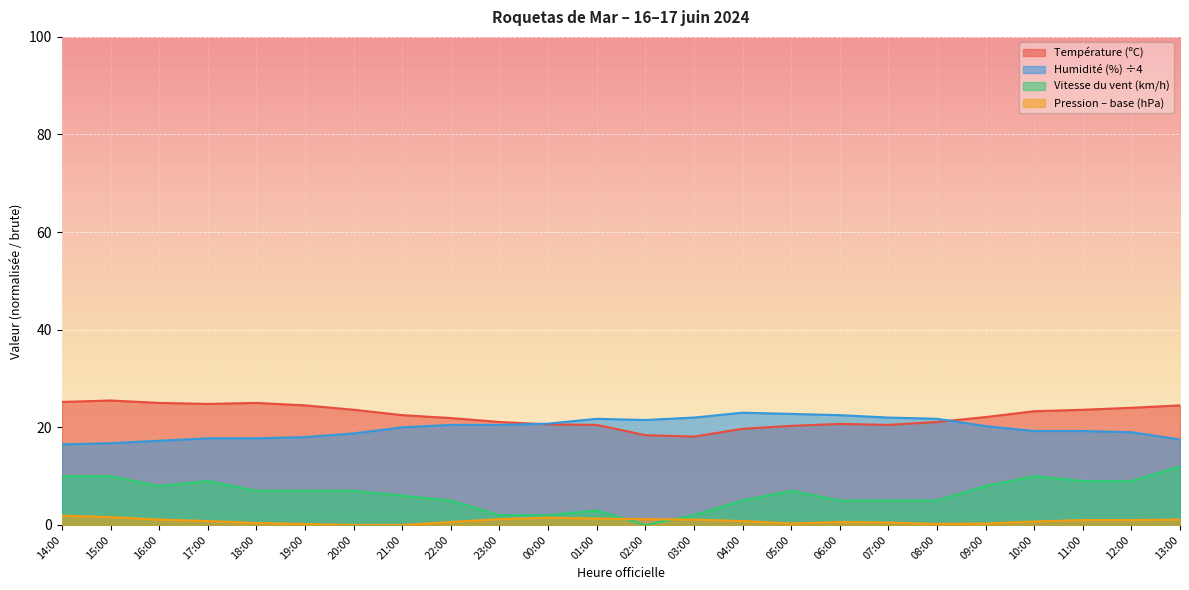

Reading right to left, transcribe all the data shown in this chart.

Température (ºC): 13:00=24.5	12:00=24.0	11:00=23.6	10:00=23.3	09:00=22.1	08:00=21.1	07:00=20.5	06:00=20.7	05:00=20.3	04:00=19.7	03:00=18.1	02:00=18.4	01:00=20.5	00:00=20.6	23:00=21.1	22:00=21.9	21:00=22.5	20:00=23.6	19:00=24.5	18:00=25.0	17:00=24.8	16:00=25.0	15:00=25.5	14:00=25.2
Humidité (%): 13:00=17.5	12:00=19.0	11:00=19.2	10:00=19.2	09:00=20.2	08:00=21.8	07:00=22.0	06:00=22.5	05:00=22.8	04:00=23.0	03:00=22.0	02:00=21.5	01:00=21.8	00:00=20.8	23:00=20.5	22:00=20.5	21:00=20.0	20:00=18.8	19:00=18.0	18:00=17.8	17:00=17.8	16:00=17.2	15:00=16.8	14:00=16.5
Vitesse du vent (km/h): 13:00=12.0	12:00=9.0	11:00=9.0	10:00=10.0	09:00=8.0	08:00=5.0	07:00=5.0	06:00=5.0	05:00=7.0	04:00=5.0	03:00=2.0	02:00=0.0	01:00=3.0	00:00=2.0	23:00=2.0	22:00=5.0	21:00=6.0	20:00=7.0	19:00=7.0	18:00=7.0	17:00=9.0	16:00=8.0	15:00=10.0	14:00=10.0
Pression (hPa): 13:00=1.1	12:00=1.0	11:00=1.0	10:00=0.7	09:00=0.3	08:00=0.2	07:00=0.5	06:00=0.6	05:00=0.3	04:00=0.8	03:00=1.1	02:00=1.2	01:00=1.3	00:00=1.5	23:00=1.2	22:00=0.6	21:00=0.0	20:00=0.0	19:00=0.2	18:00=0.4	17:00=0.8	16:00=1.1	15:00=1.6	14:00=1.9